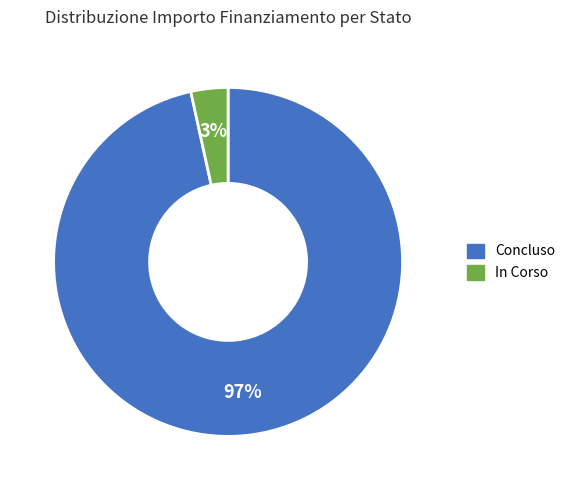

Is there any slice that represents more than half of the pie?

Yes